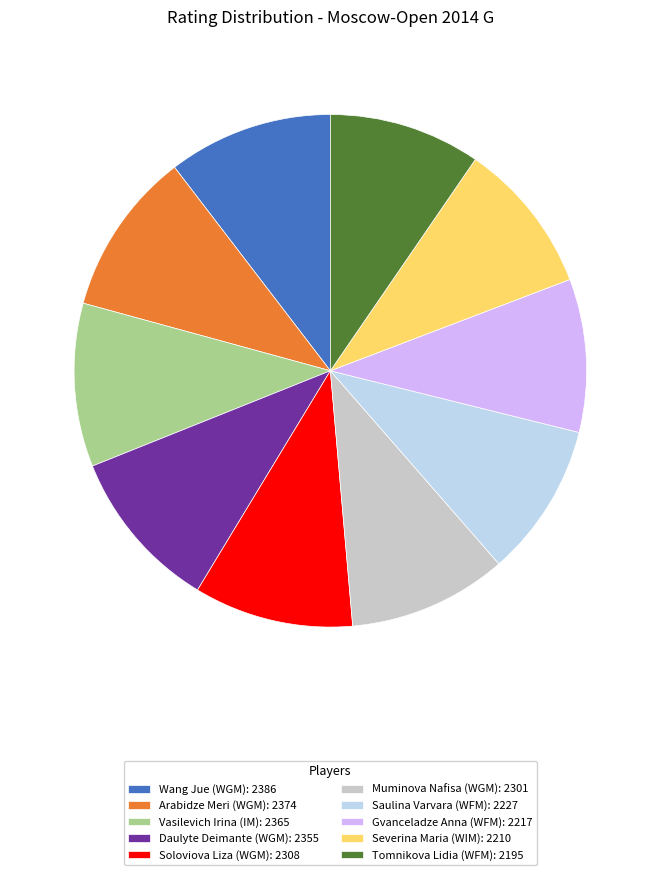

Is there a majority slice in this chart?

No